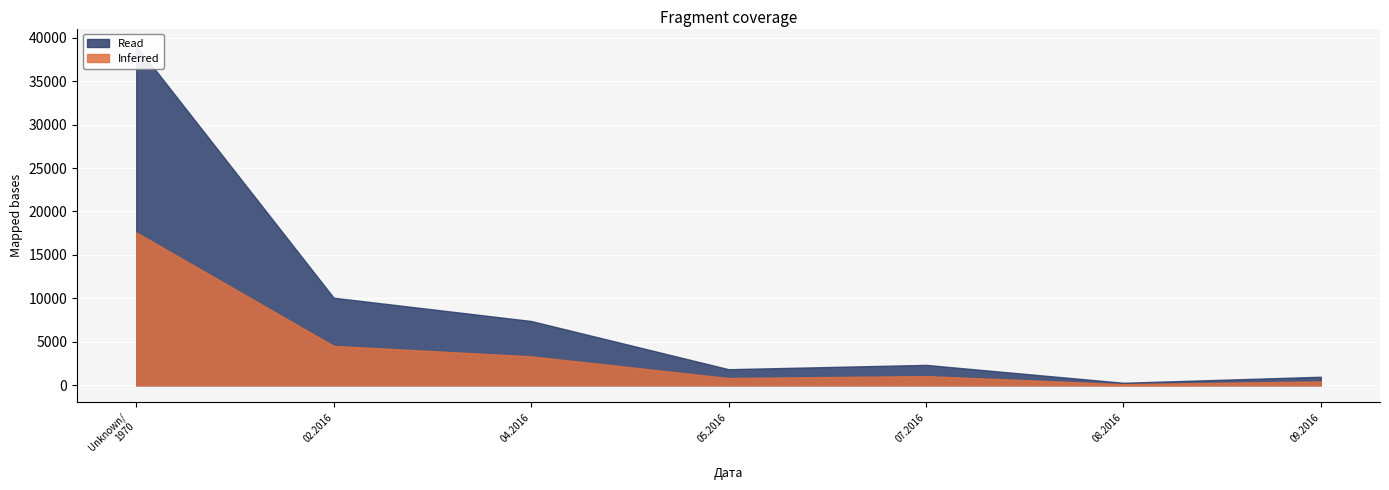

Which has a higher value, 18.02.2016 or 01.01.1970?

01.01.1970